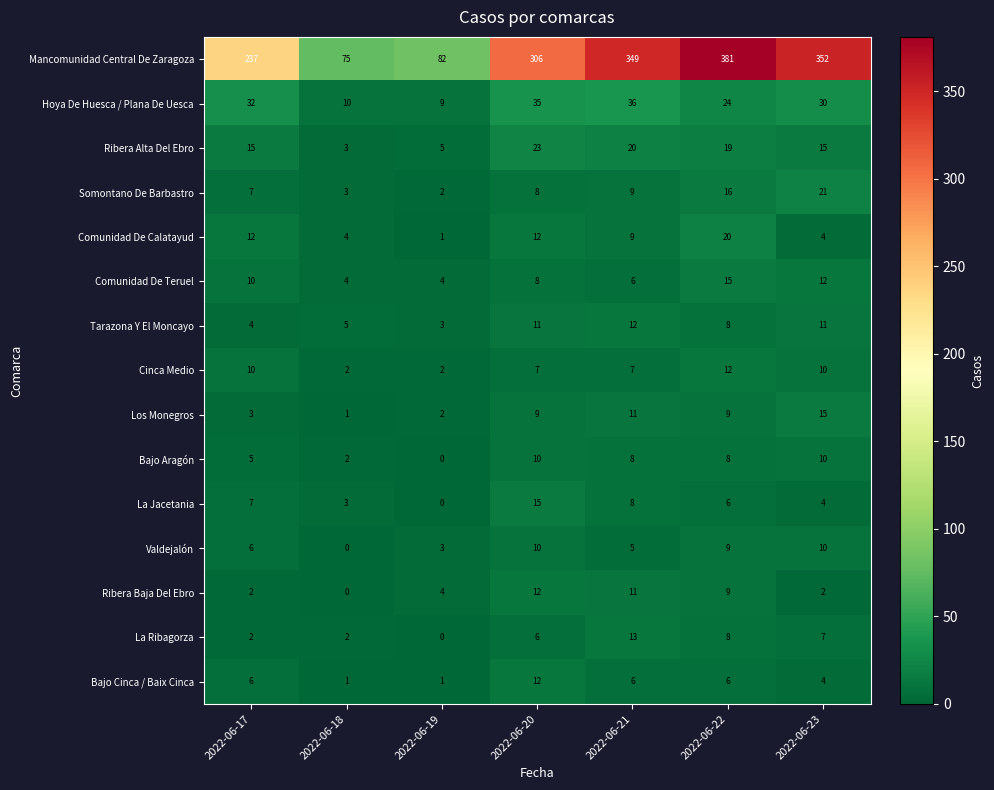

At which label does Comunidad De Calatayud first exceed 9?

2022-06-17